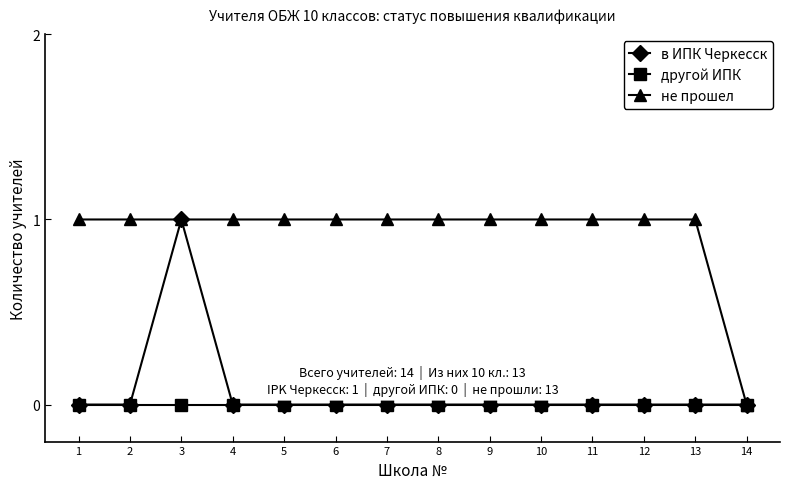

Is it true that в ИПК Черкесск equals -1 at 2?

False